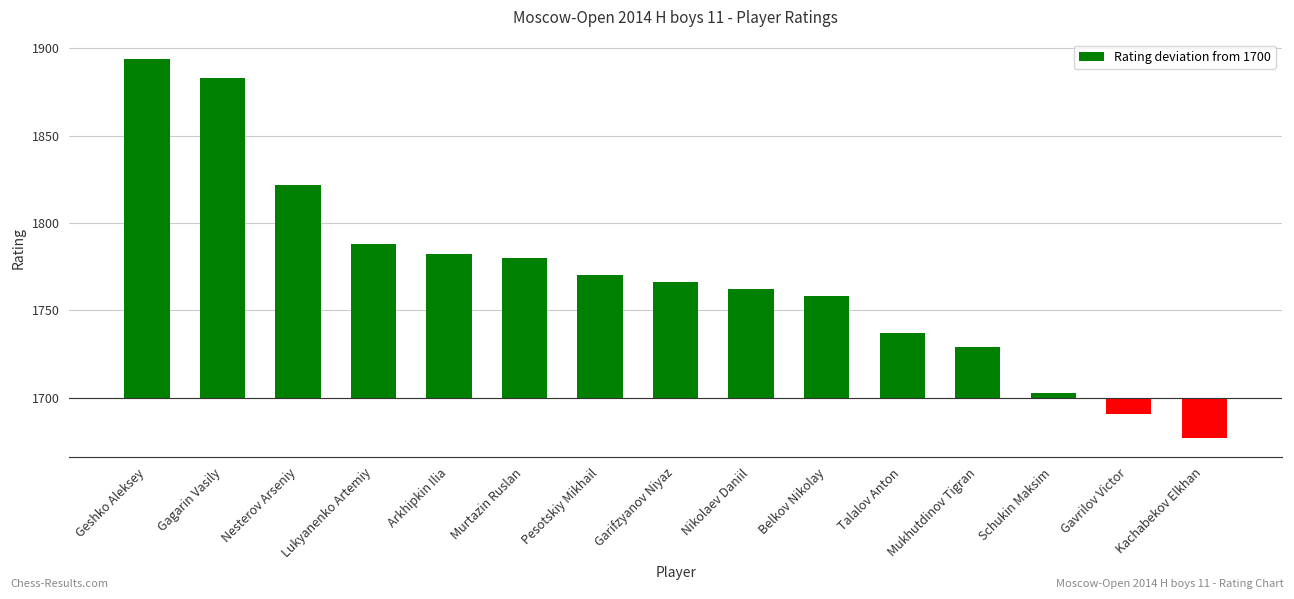

Does the chart contain any negative values?

Yes